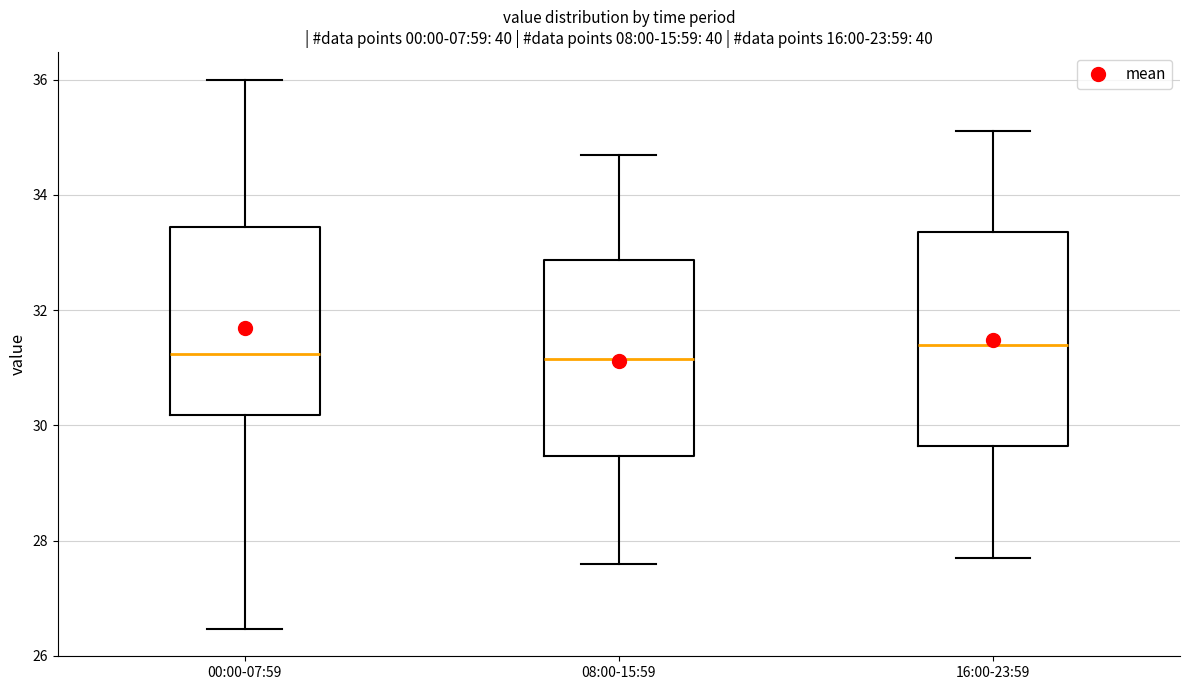

Where does the upper whisker of the box for 16:00-23:59 end on the y-axis? The values are not printed on the chart, so give them approximately, as read against the axis.

35.2